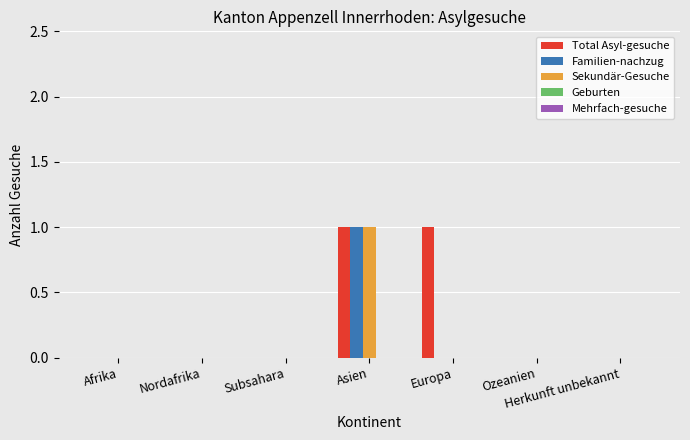

Are the bars grouped side by side (vs. stacked)?

Yes